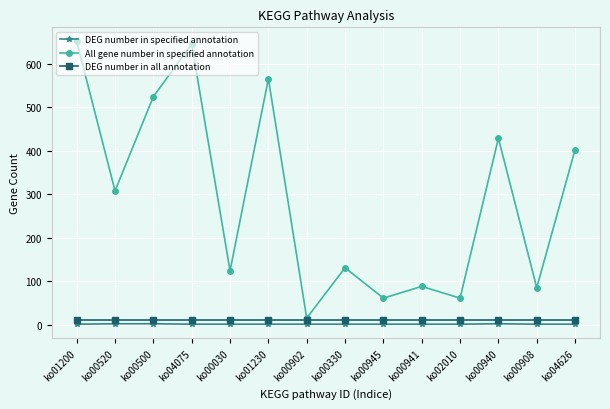

At which category does All gene number in specified annotation reach its first local peak?

ko04075